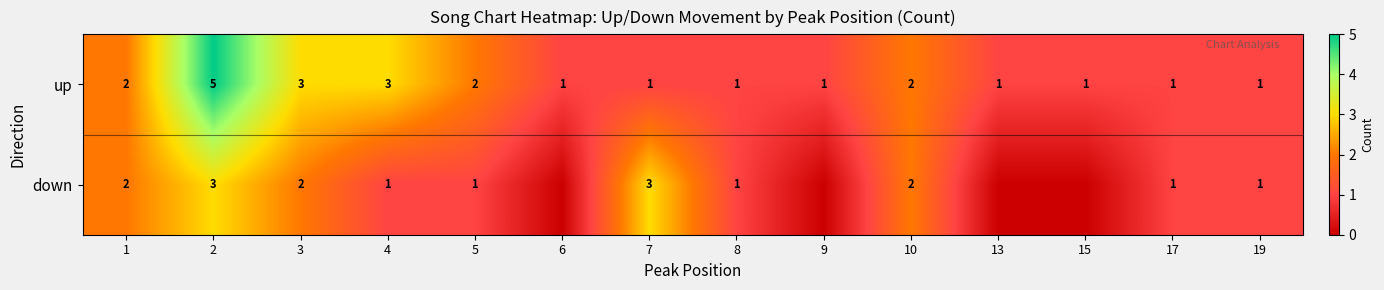

The up series shows 5 at 2. True or false?

True